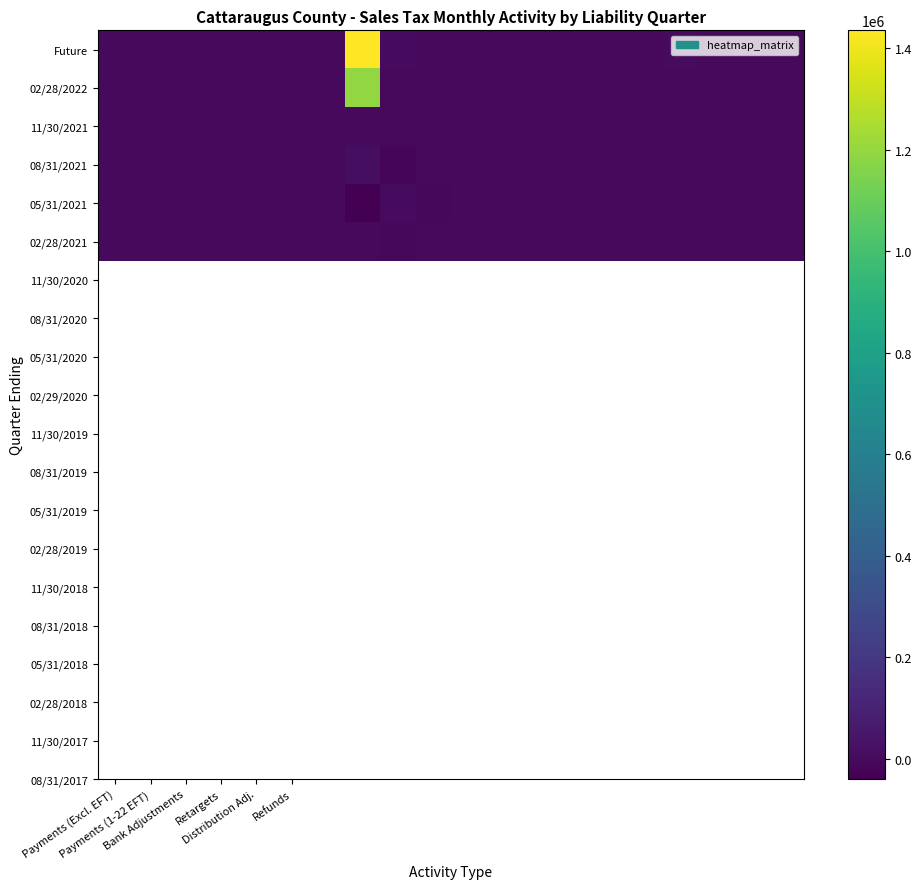

What is the smallest value displayed?

-39622.4